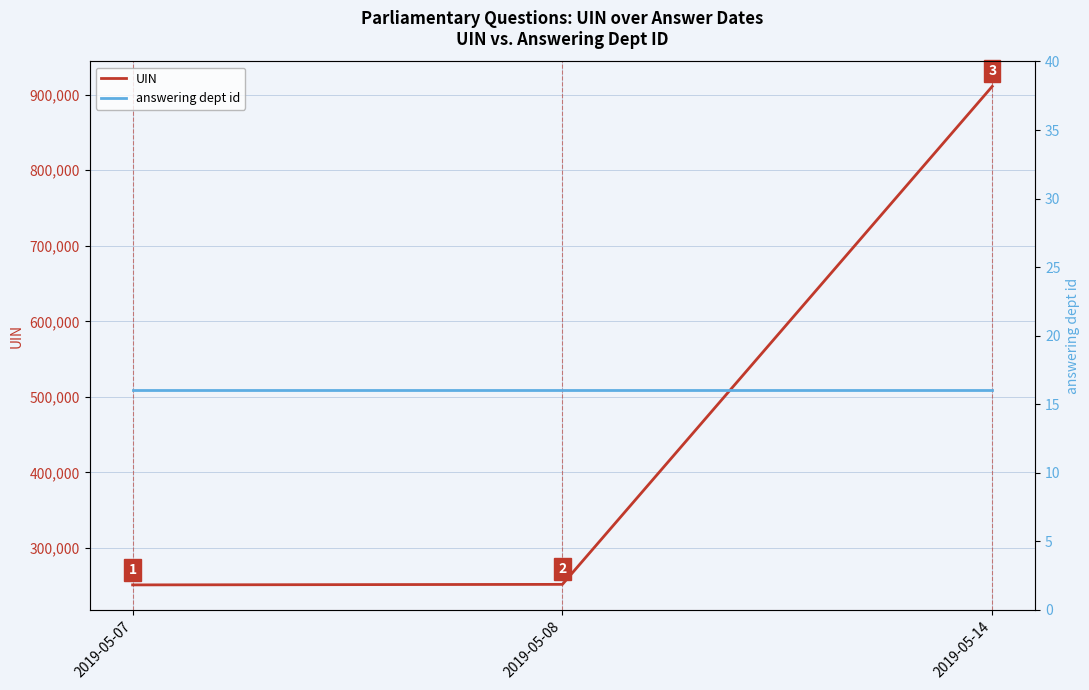

Reading left to right, what are all the values shown in this chart?

UIN: 251194	251887	910882
answering dept id: 16	16	16